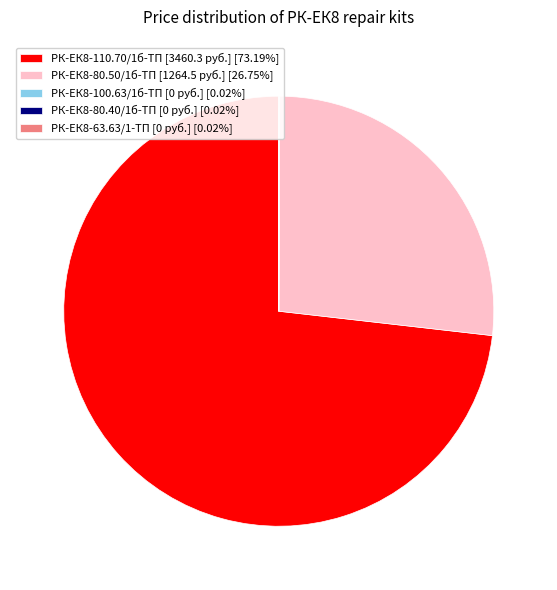

Is there any slice that represents more than half of the pie?

Yes